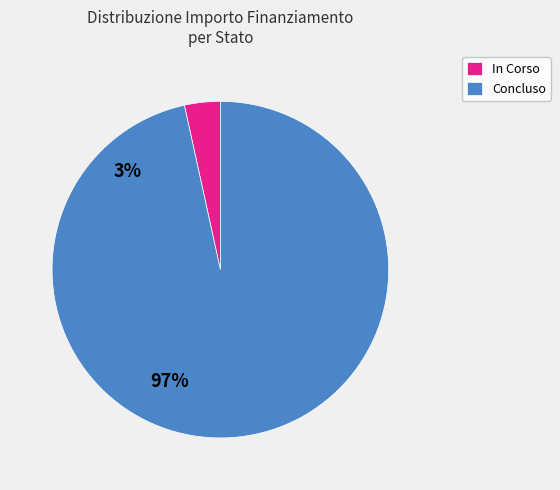

Rank the categories by value from lowest to highest.

In Corso, Concluso